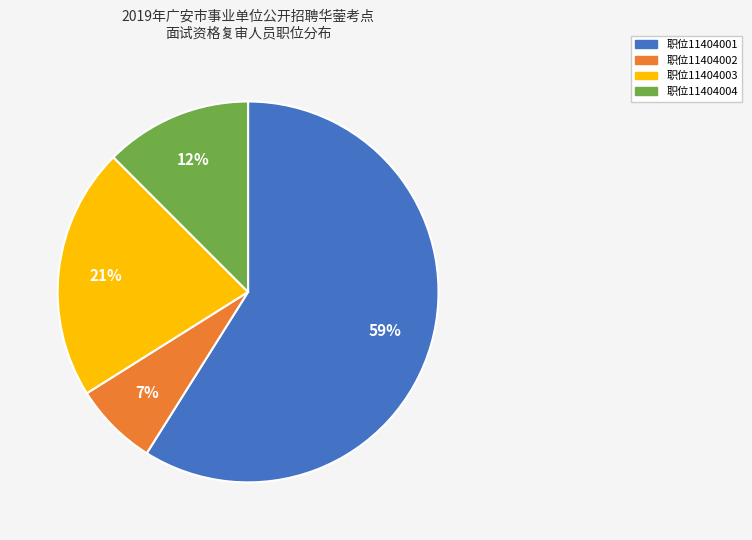

To the nearest percent, what is the average slice percentage?

25%